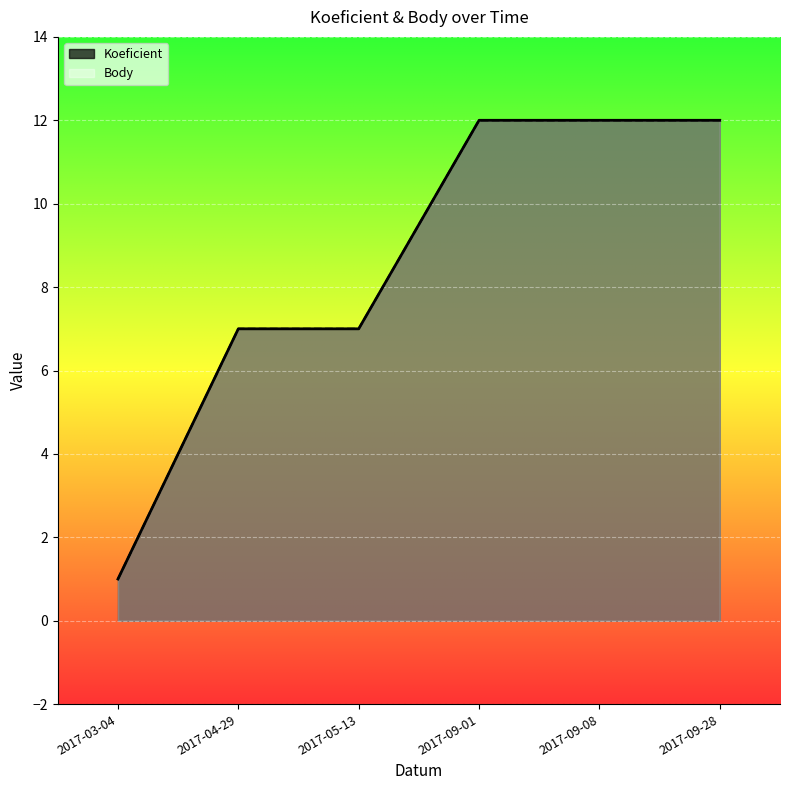

What value does the Koeficient series have at 2017-05-13, to the nearest 5?

5